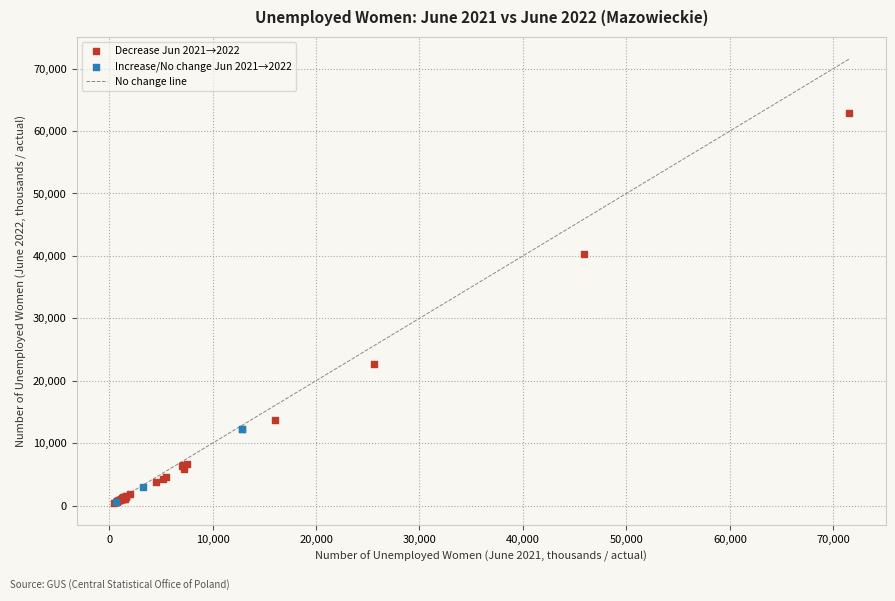

Which series contains the highest Y value?

Decrease Jun 2021→2022